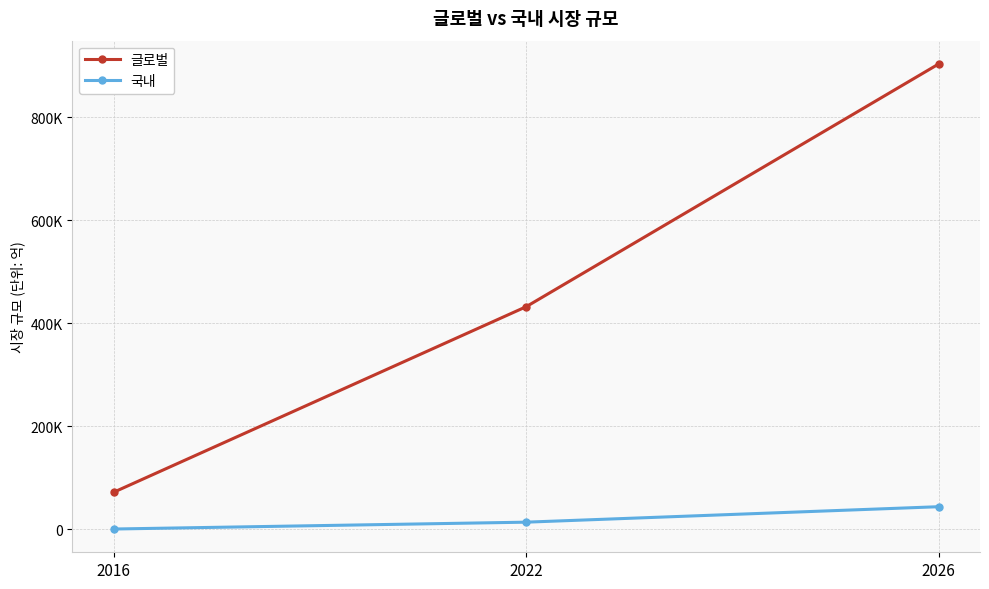

Reading left to right, transcribe all the data shown in this chart.

글로벌: 2016=72000	2022=432000	2026=903000
국내: 2016=704	2022=14000	2026=44000